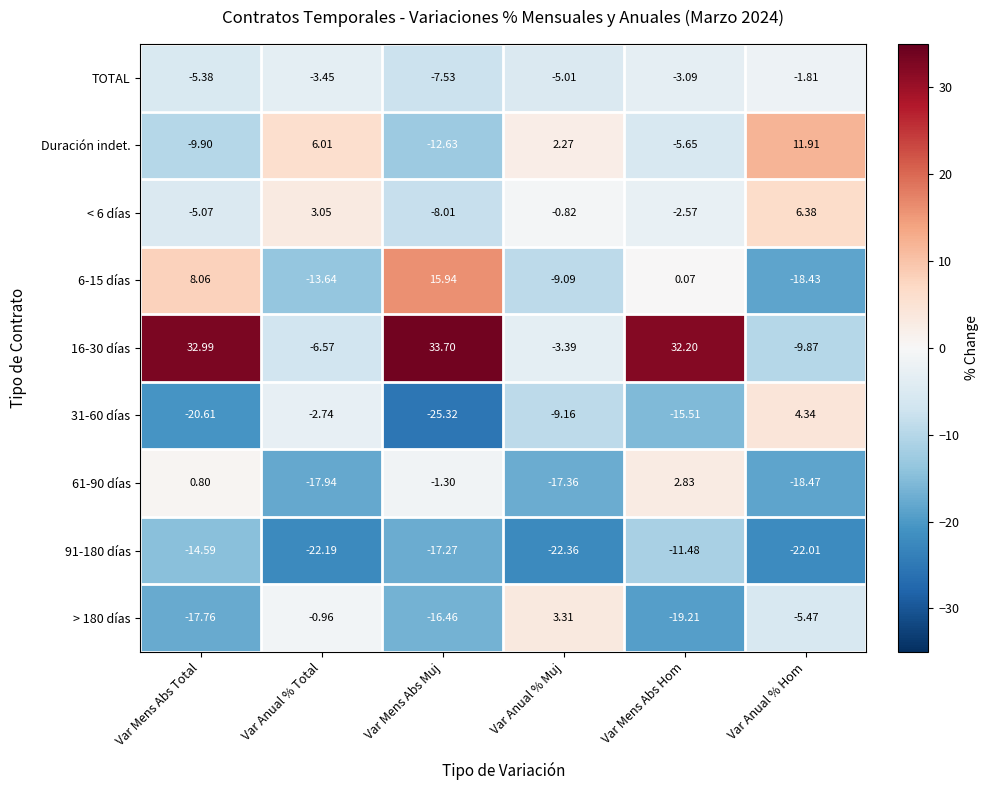

How many categories are shown in the chart?

6